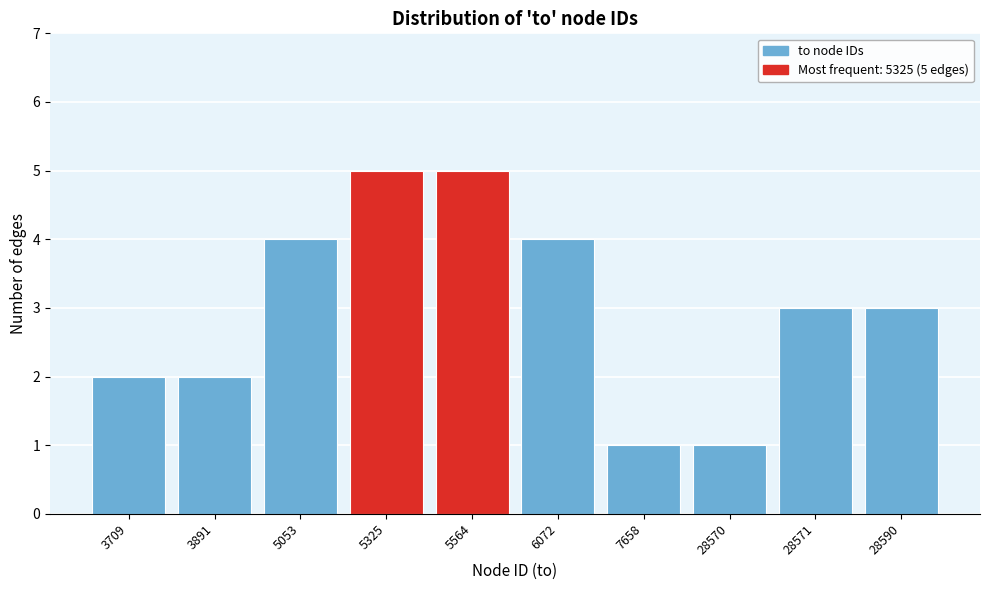

Reading right to left, list all the values displayed in this chart.

28590=3	28571=3	28570=1	7658=1	6072=4	5564=5	5325=5	5053=4	3891=2	3709=2